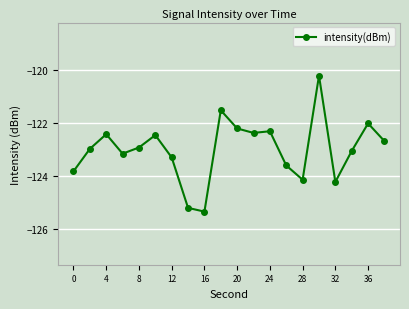

What is the value of the 13th point from the left?

-122.3